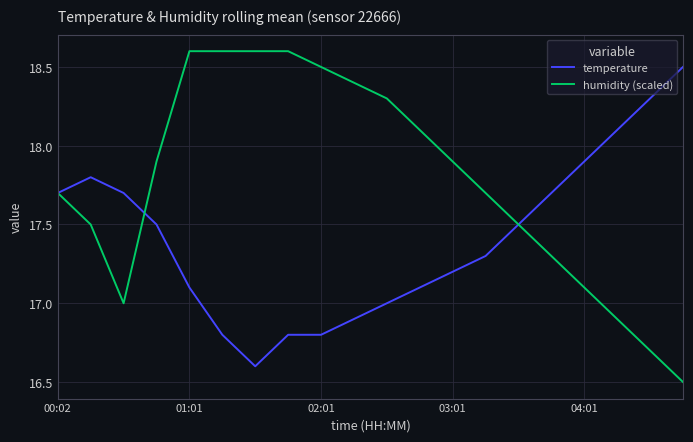

What is the minimum value shown in the chart?

16.5